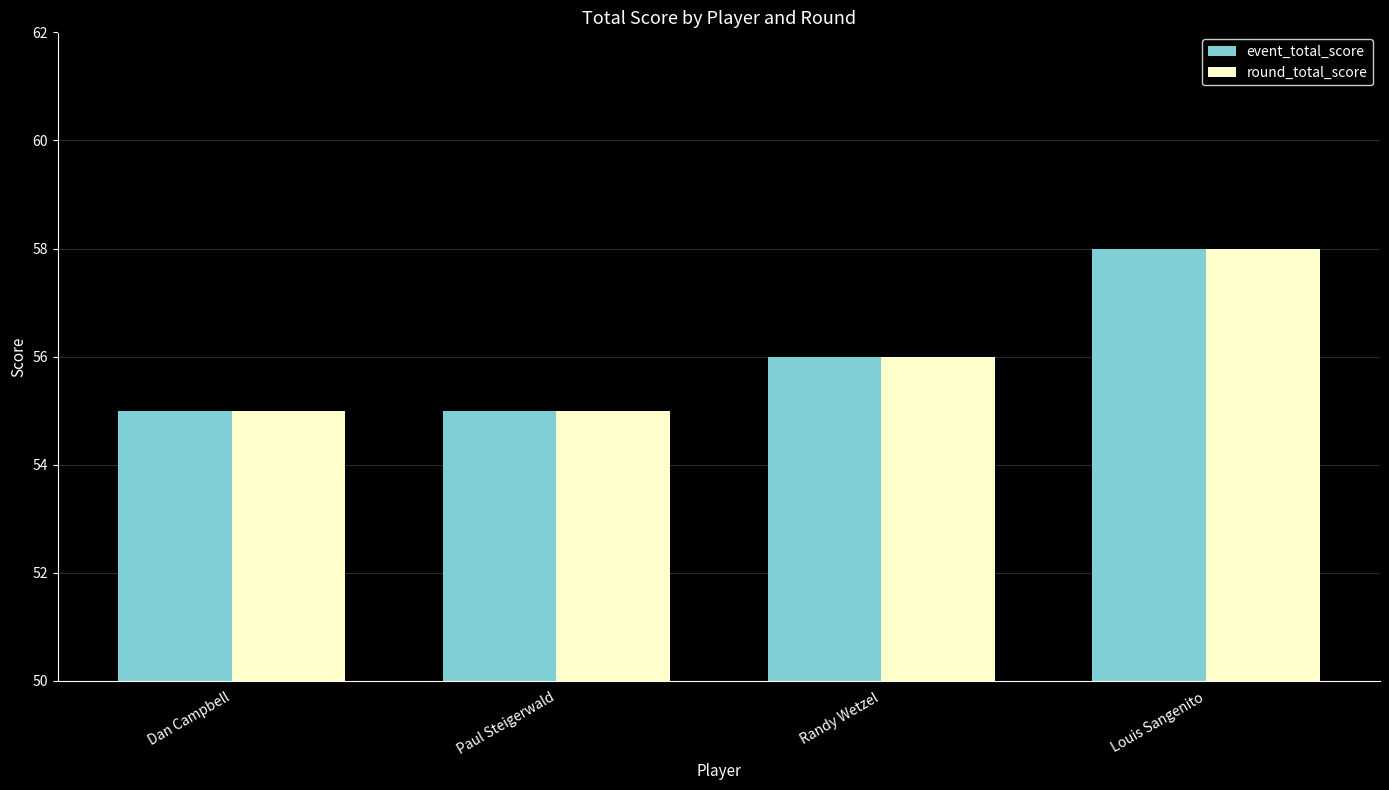

Reading right to left, list all the values displayed in this chart.

event_total_score: Louis Sangenito=58	Randy Wetzel=56	Paul Steigerwald=55	Dan Campbell=55
round_total_score: Louis Sangenito=58	Randy Wetzel=56	Paul Steigerwald=55	Dan Campbell=55